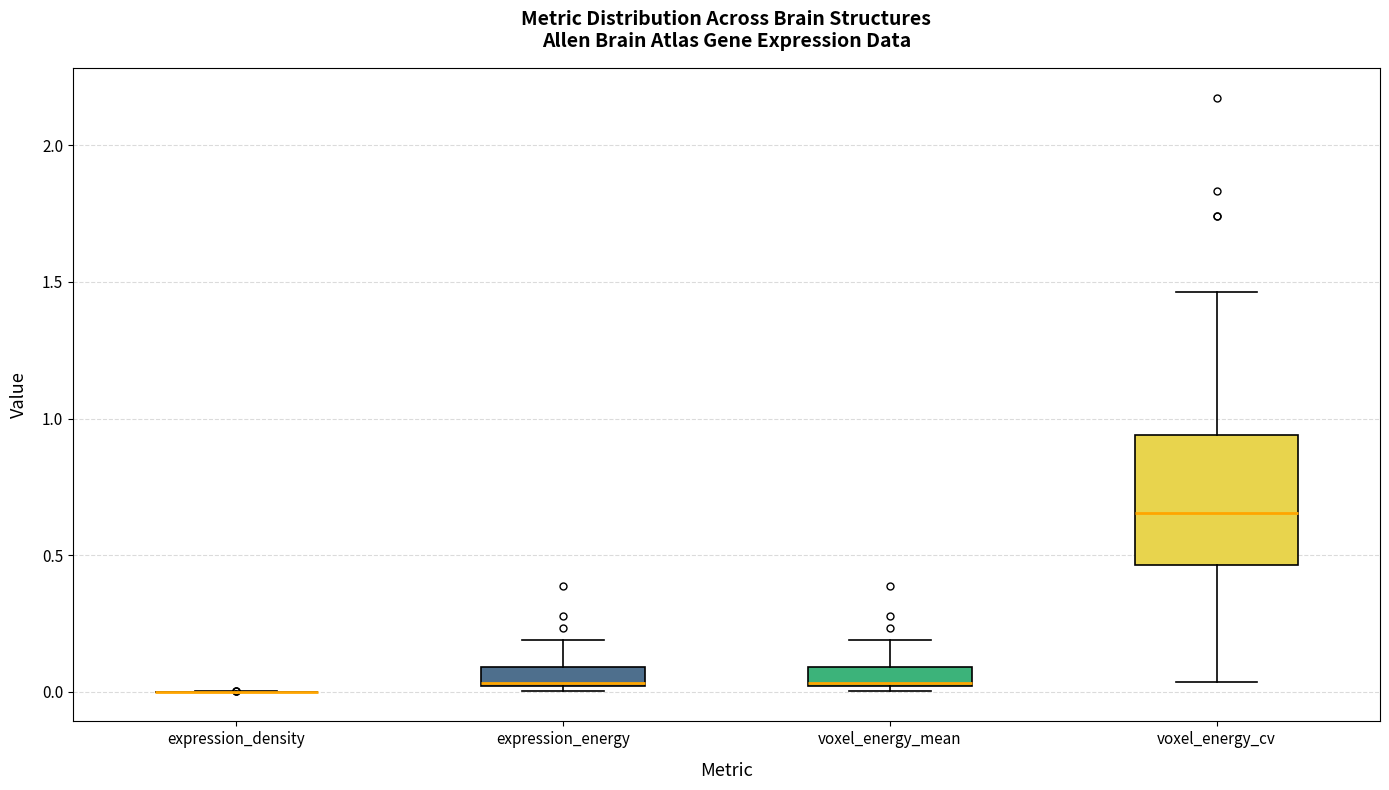

Where does the median line of the box for voxel_energy_mean sit on the y-axis? The values are not printed on the chart, so give them approximately, as read against the axis.

0.05